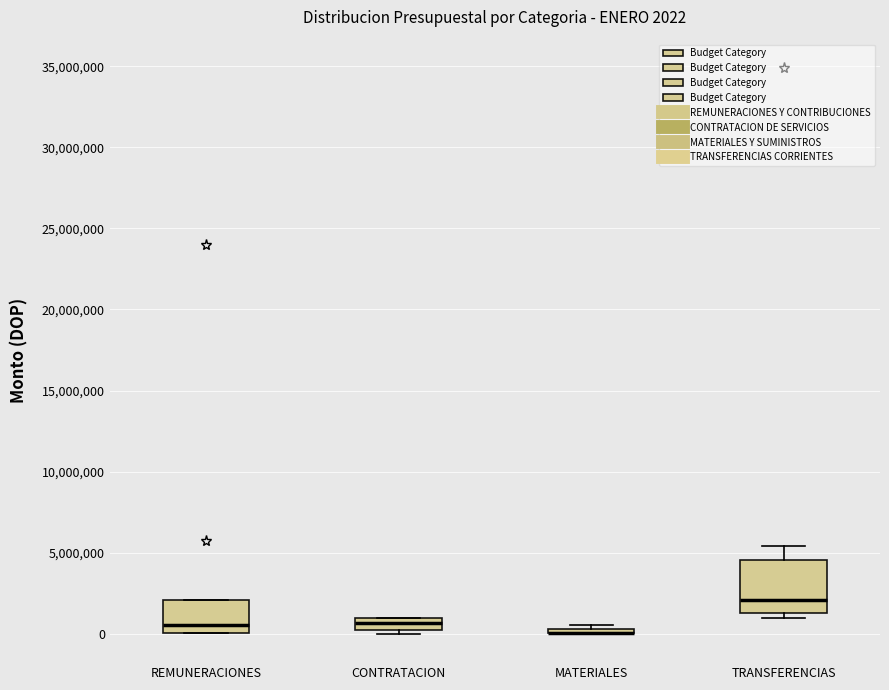

Which box is the tallest, from its lower edge to its upper edge?

TRANSFERENCIAS